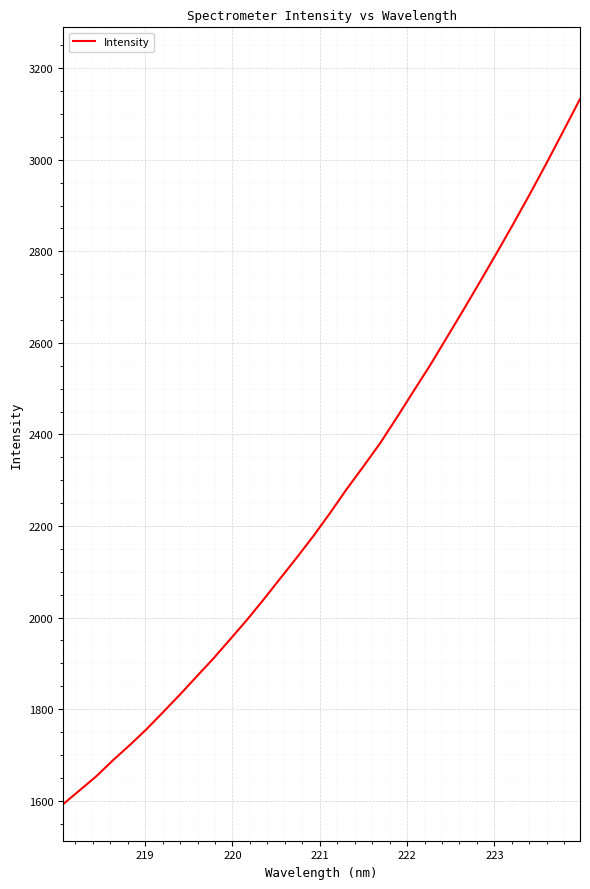

What is the difference between the maximum and minimum values?

1540.6